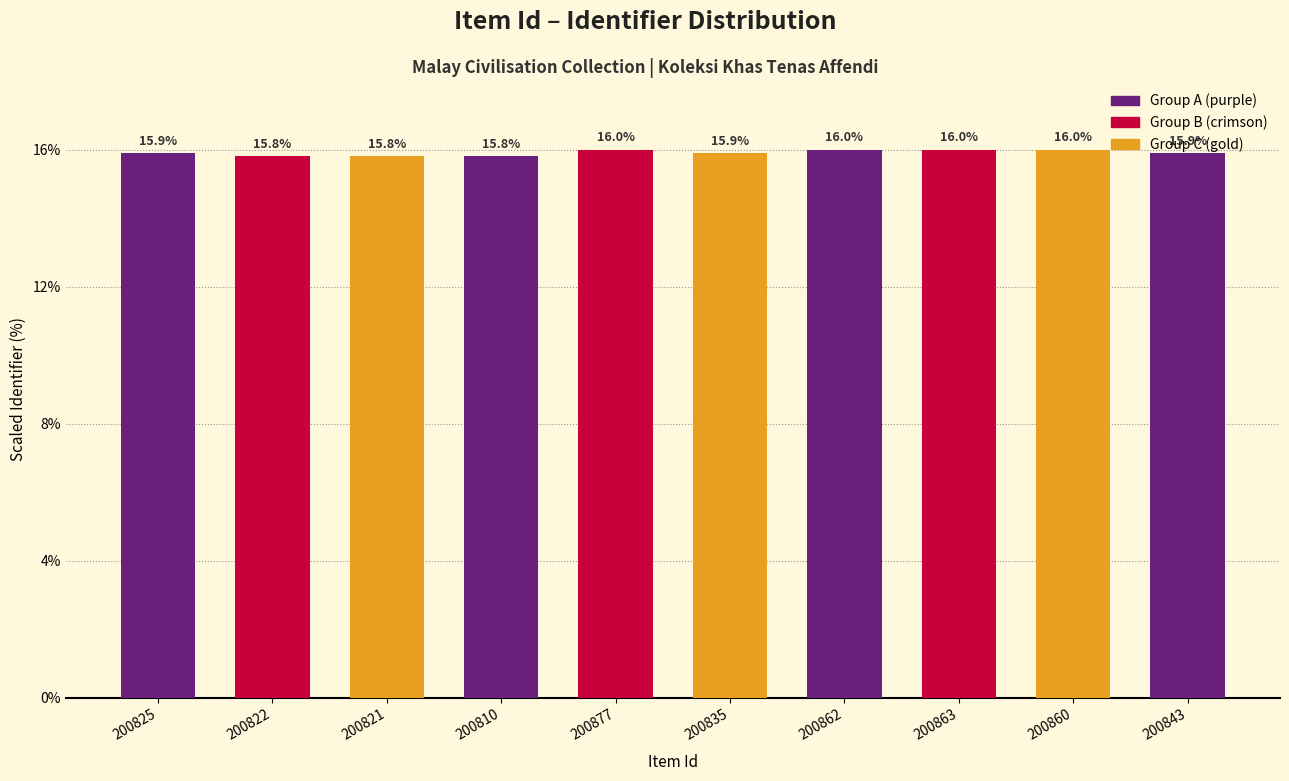

What is the average value?

15.9